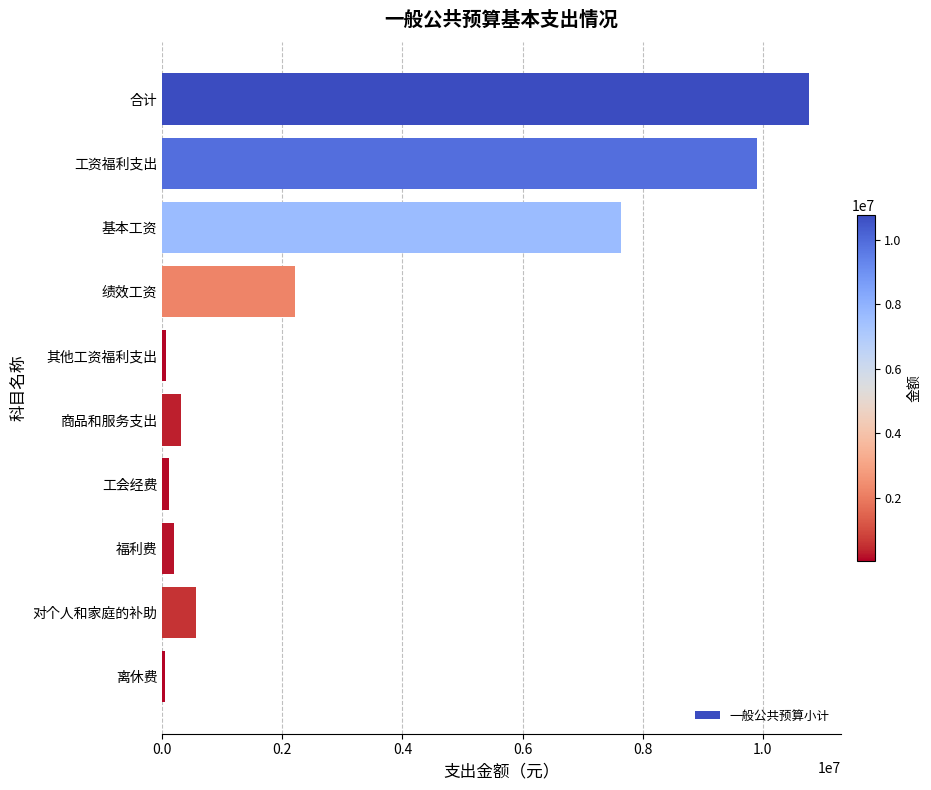

Is it true that the value at 商品和服务支出 is 308755.3?

True